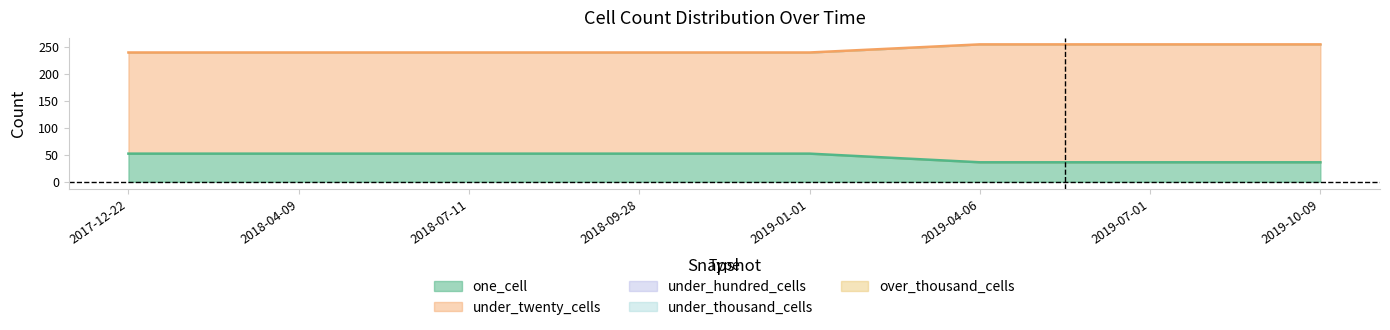

True or false: under_twenty_cells and over_thousand_cells intersect in this chart.

False